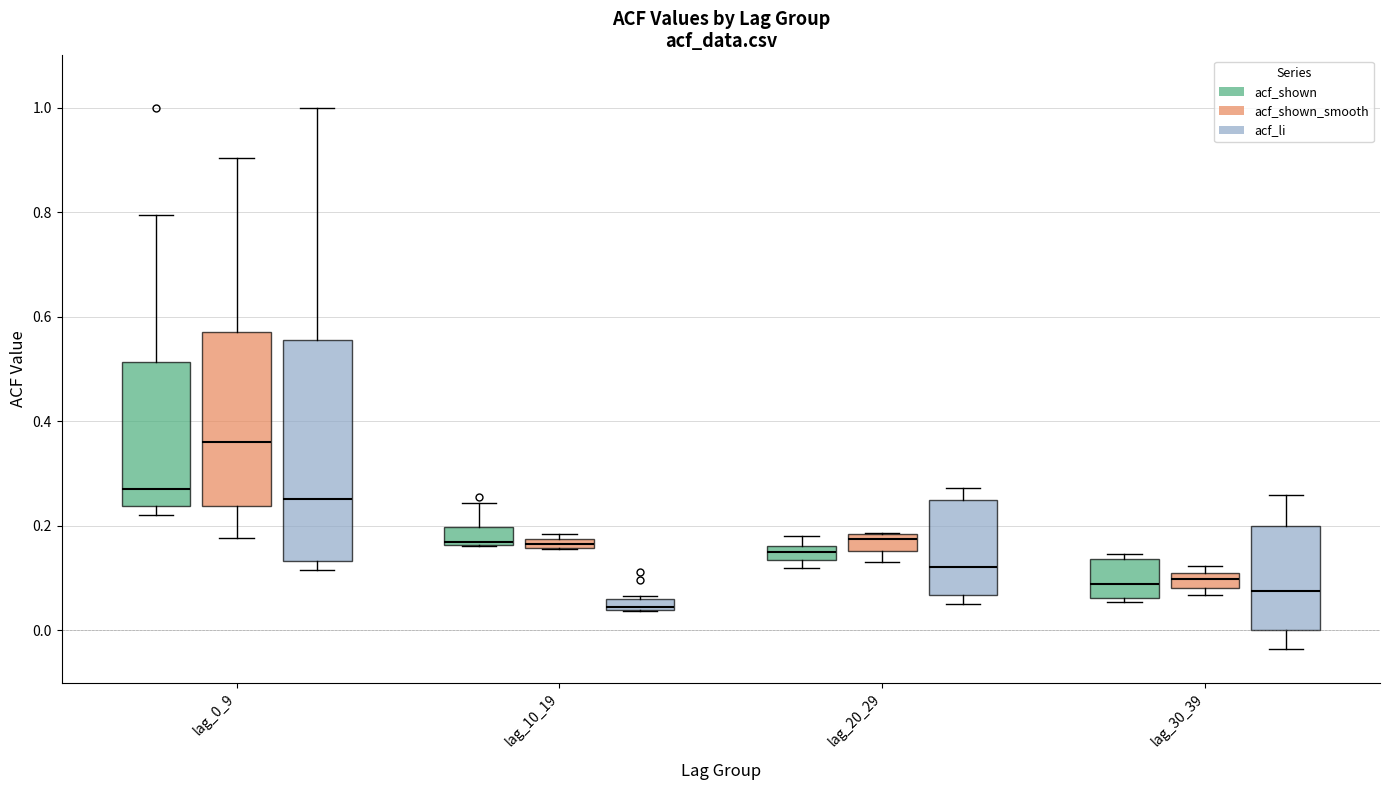

Where does the median line of the box for lag_0_9 (acf_shown_smooth) sit on the y-axis? The values are not printed on the chart, so give them approximately, as read against the axis.

0.36